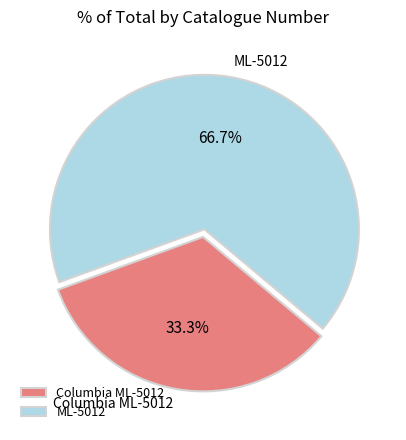

The Columbia ML-5012 slice represents 39% of the pie. True or false?

False